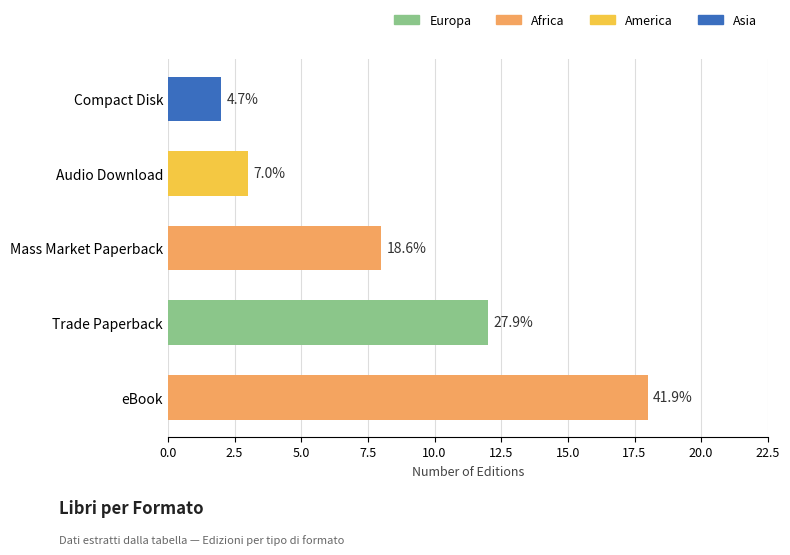

The chart shows a value of 3 at Audio Download. True or false?

True